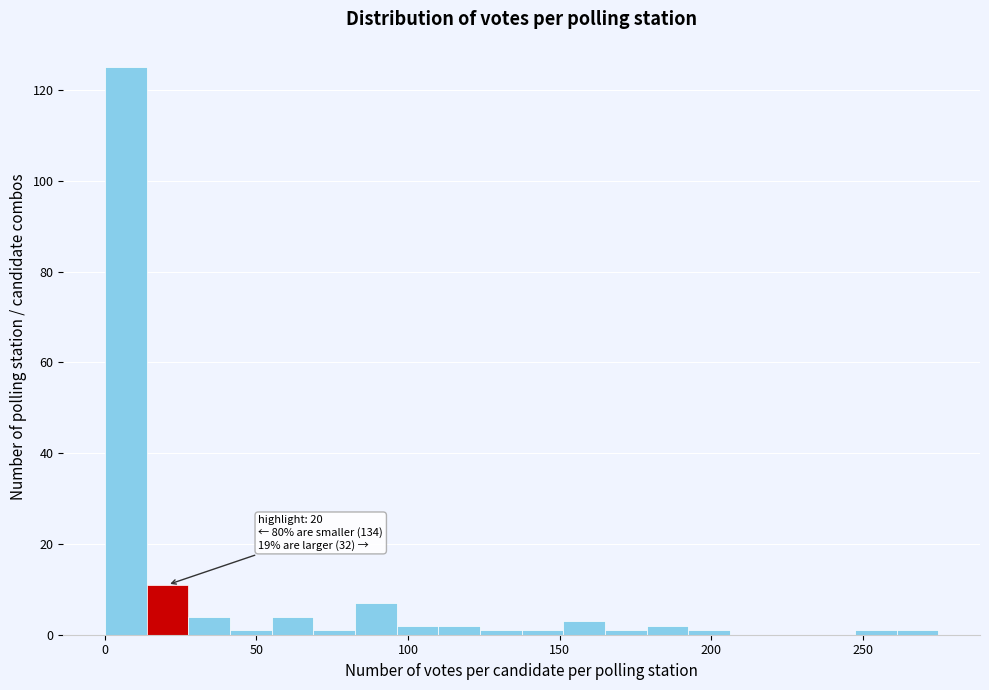

Around what value on the x-axis is the tallest bar? Give the approximate position of its centre, as read against the axis.

5